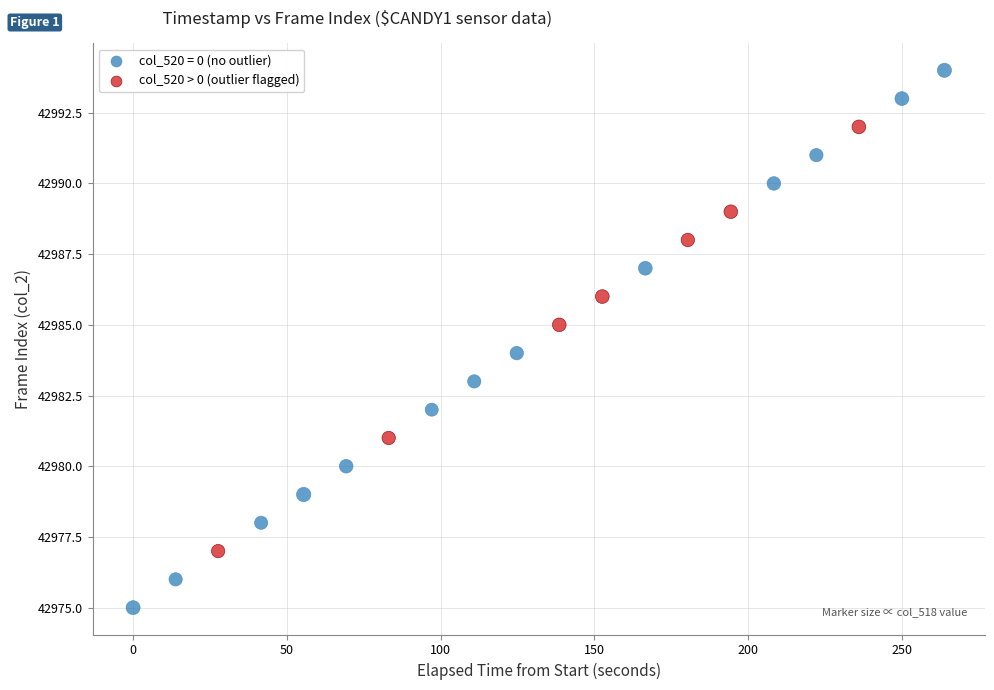

Which series reaches the minimum Y coordinate?

col_520 = 0 (no outlier)